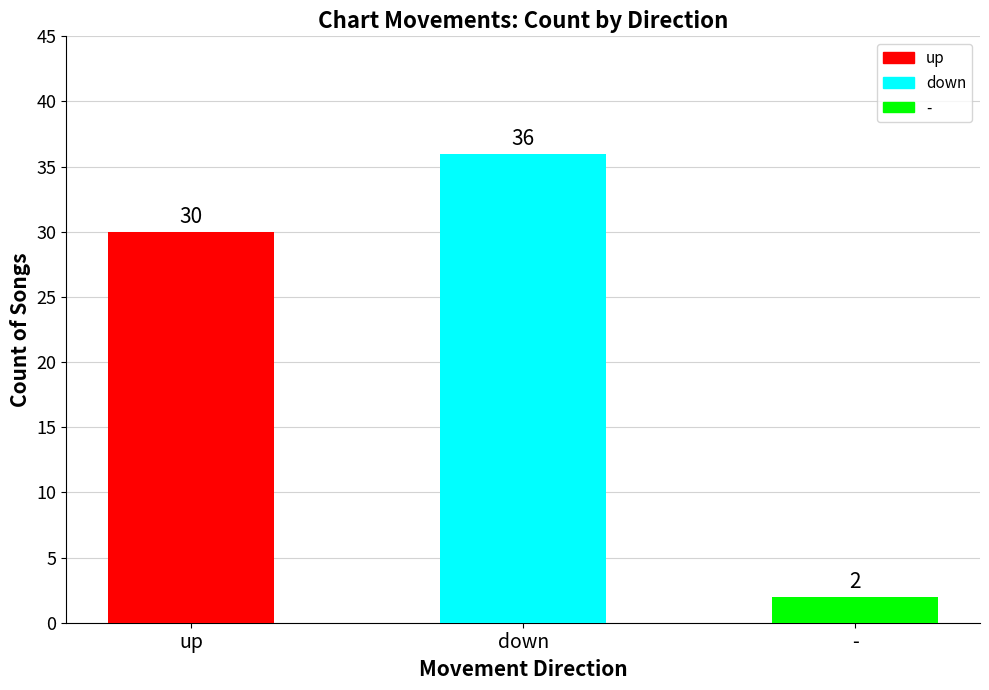

What position from the left is up?

1